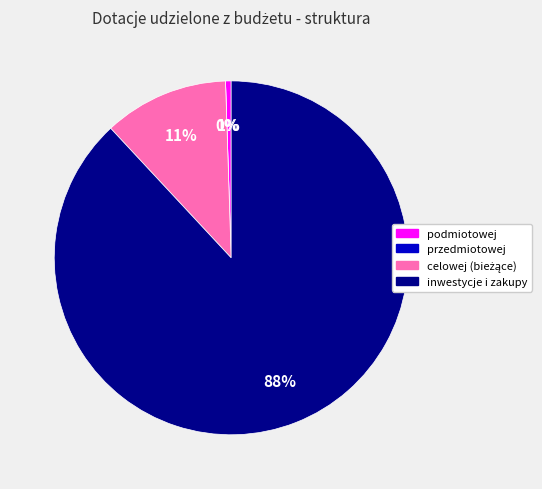

Count the number of slices in the pie.

4